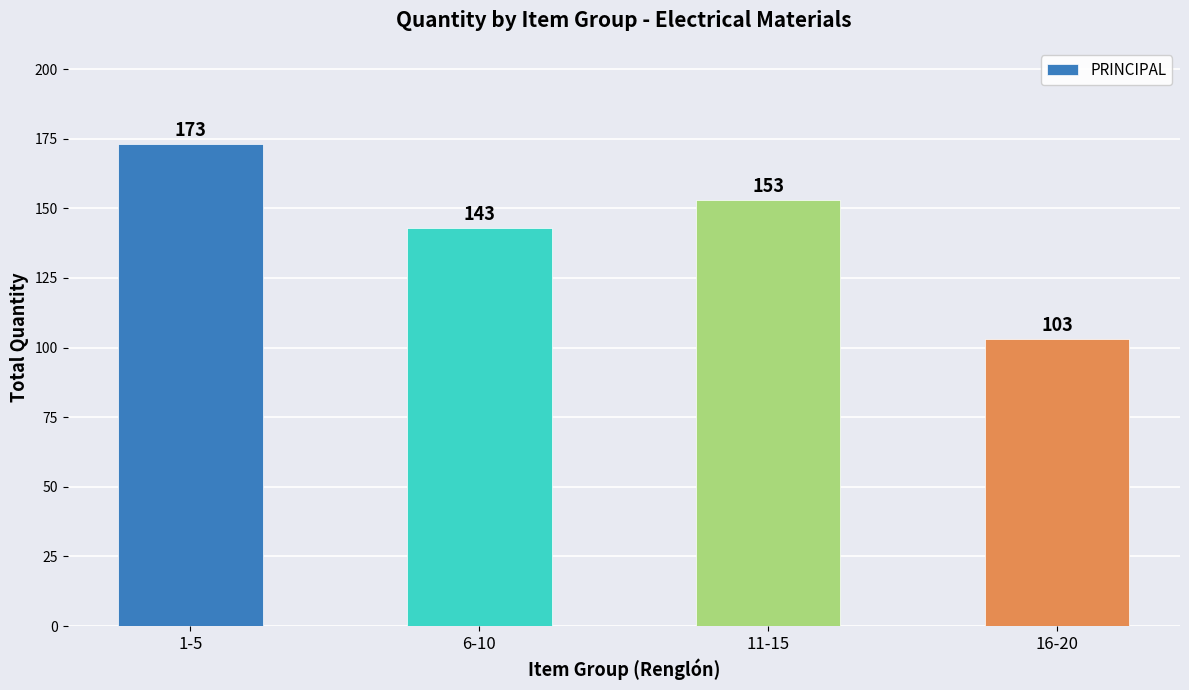

Where is the data nearest to the value 138?

6-10